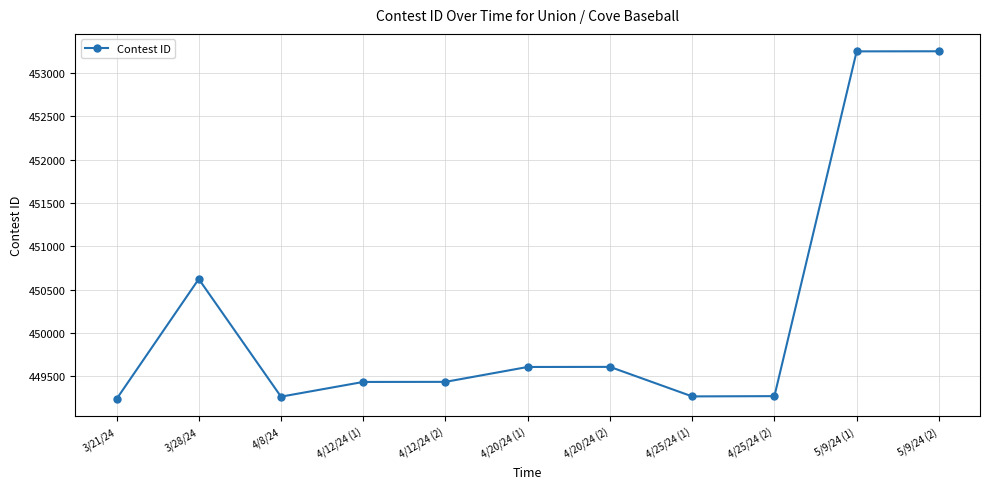

What is the label of the 7th point from the right?

4/12/24 (2)